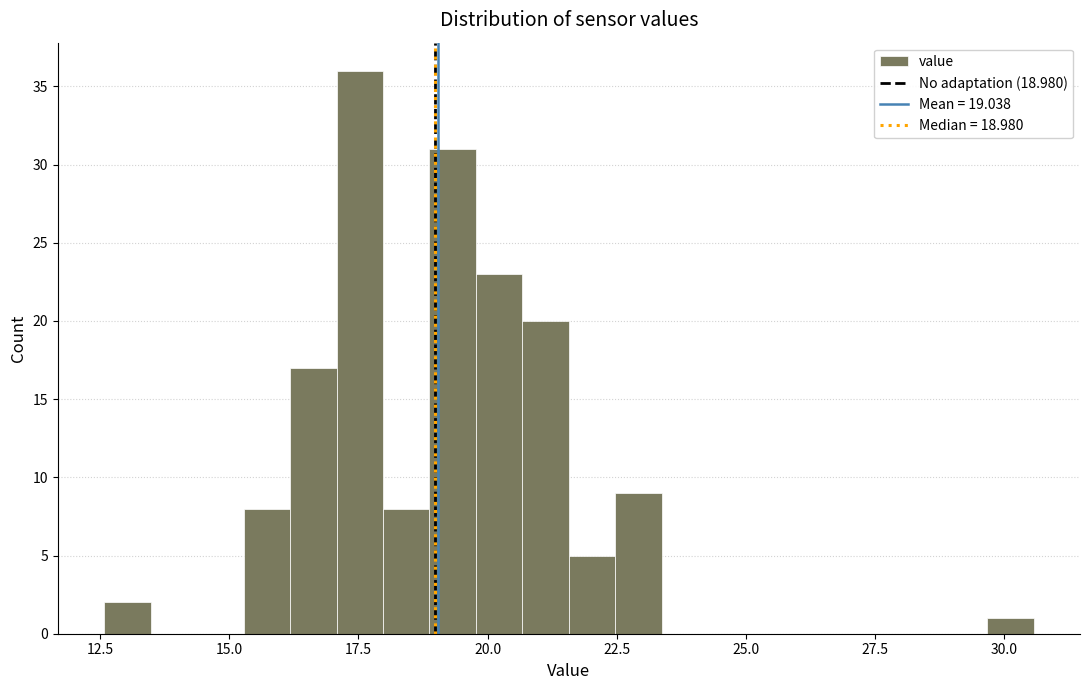

Around what value on the x-axis is the tallest bar? Give the approximate position of its centre, as read against the axis.

17.5